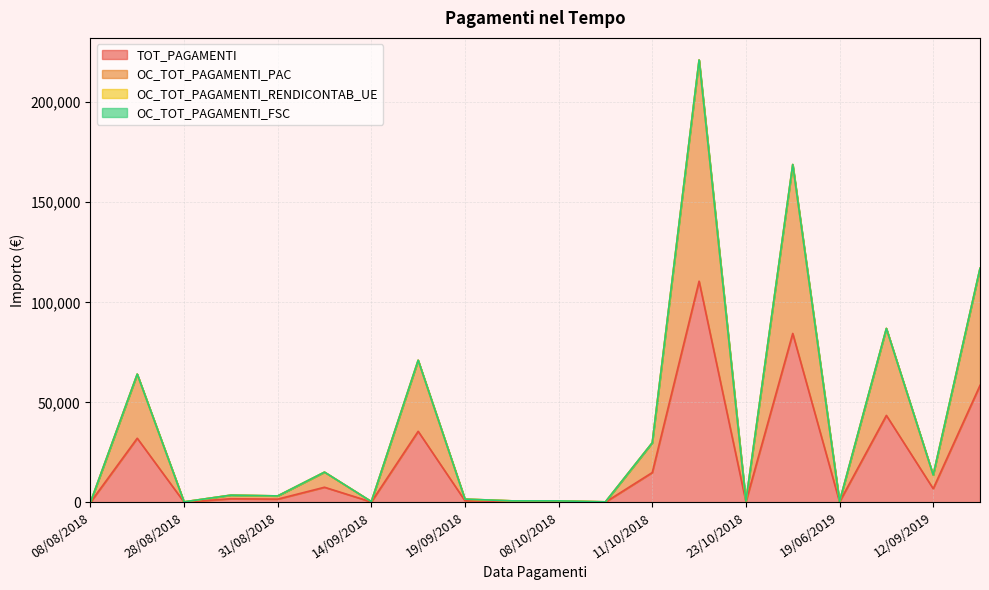

Is it true that TOT_PAGAMENTI equals 9054.7 at 12/09/2019?

False